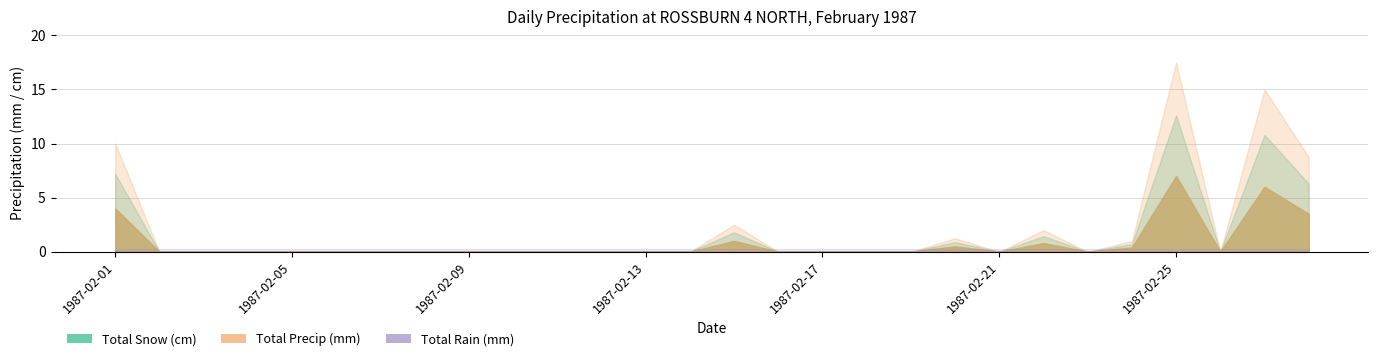

True or false: Total Snow (cm) has a value of -2.6 at 1987-02-07.

False